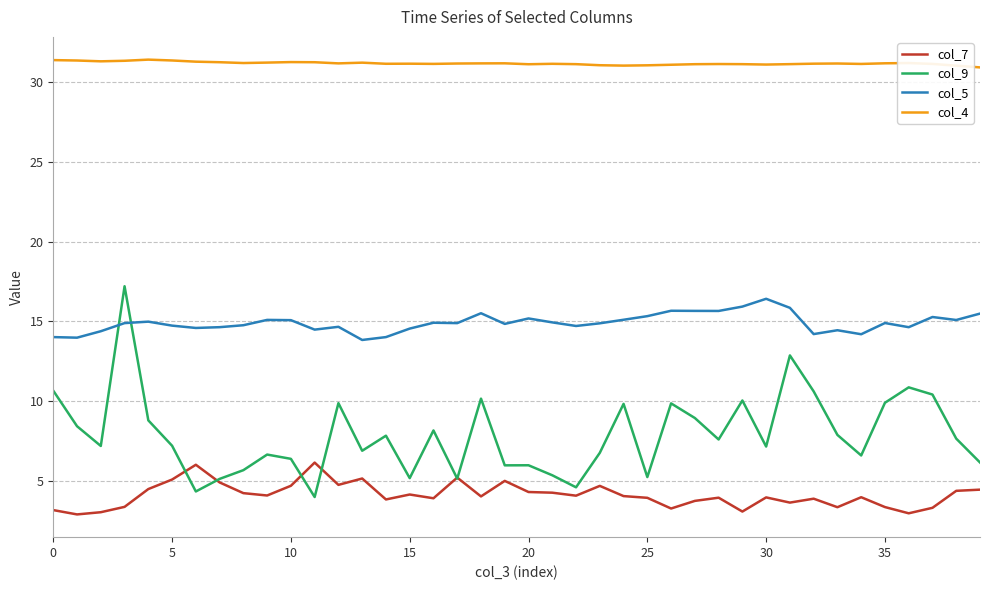

How many lines are shown in the chart?

4